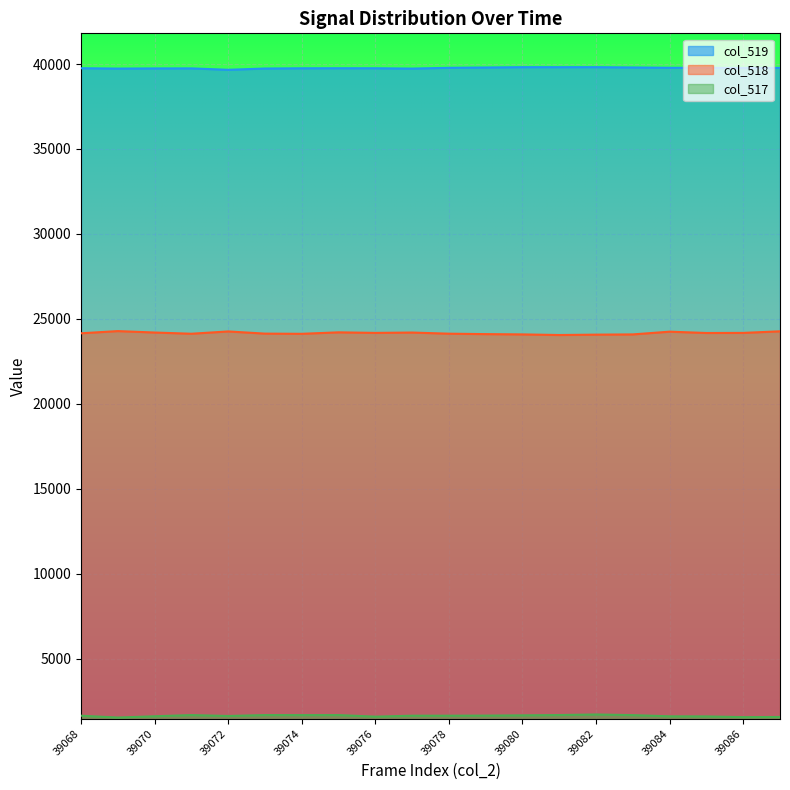

What is the sum of all col_517 values?

32552